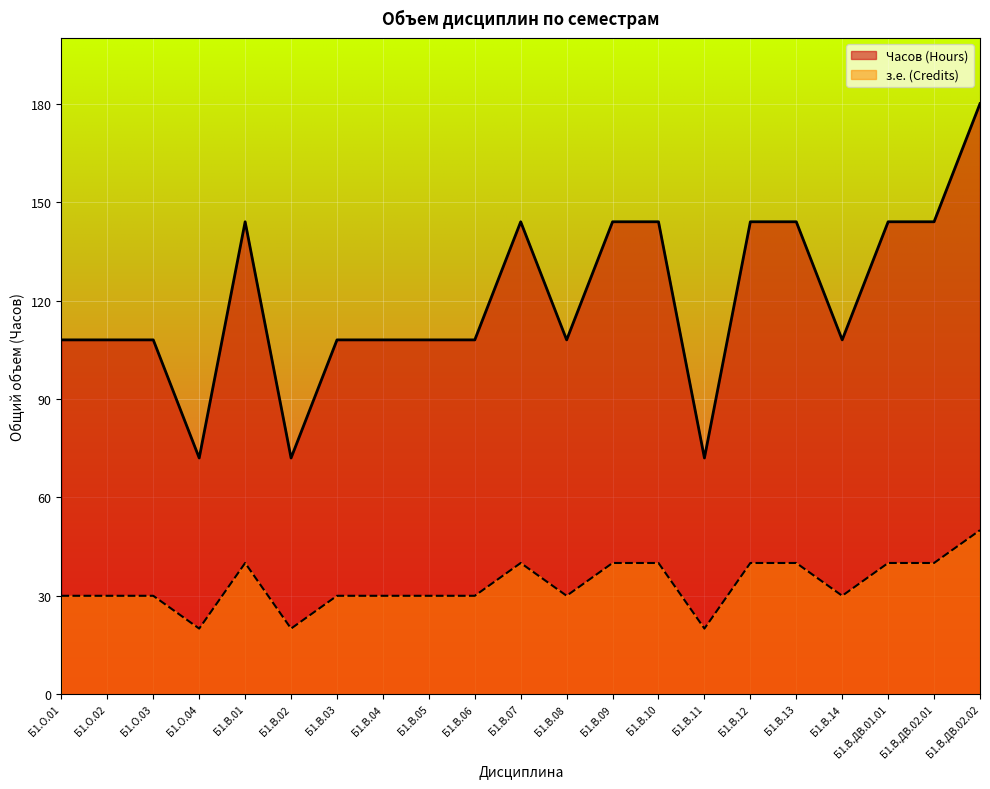

True or false: з.е. (Credits) and Часов (Hours) cross at least once.

False